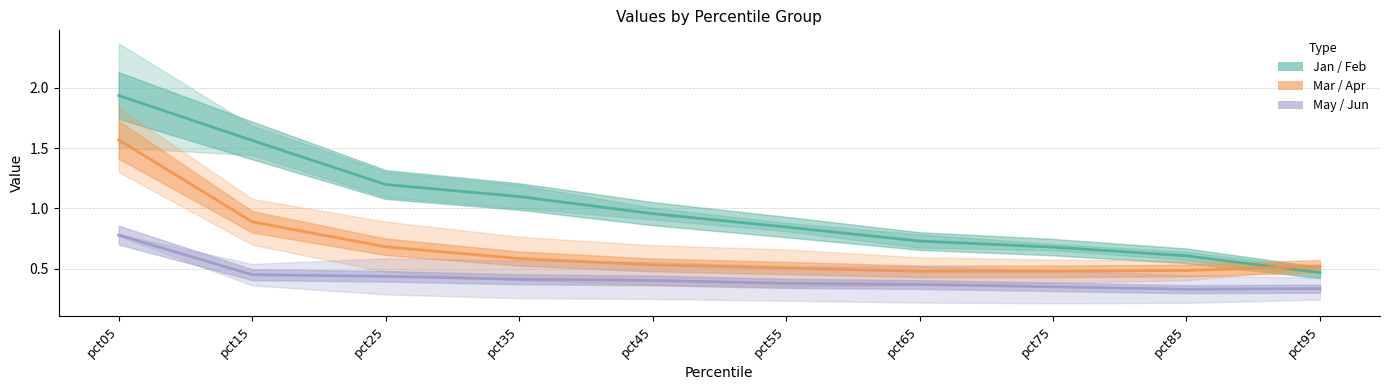

What is the difference between the second highest and minimum values in the Jan/Feb mid series?

1.1